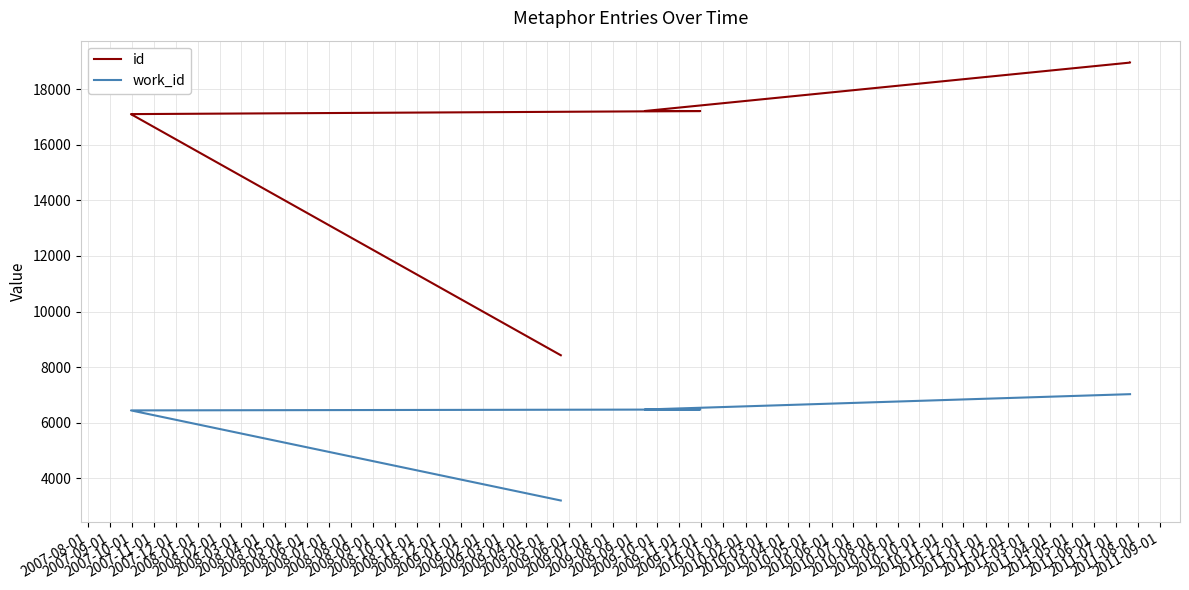

What is the approximate value of id at 2007-10-01, to the nearest 10?

17100